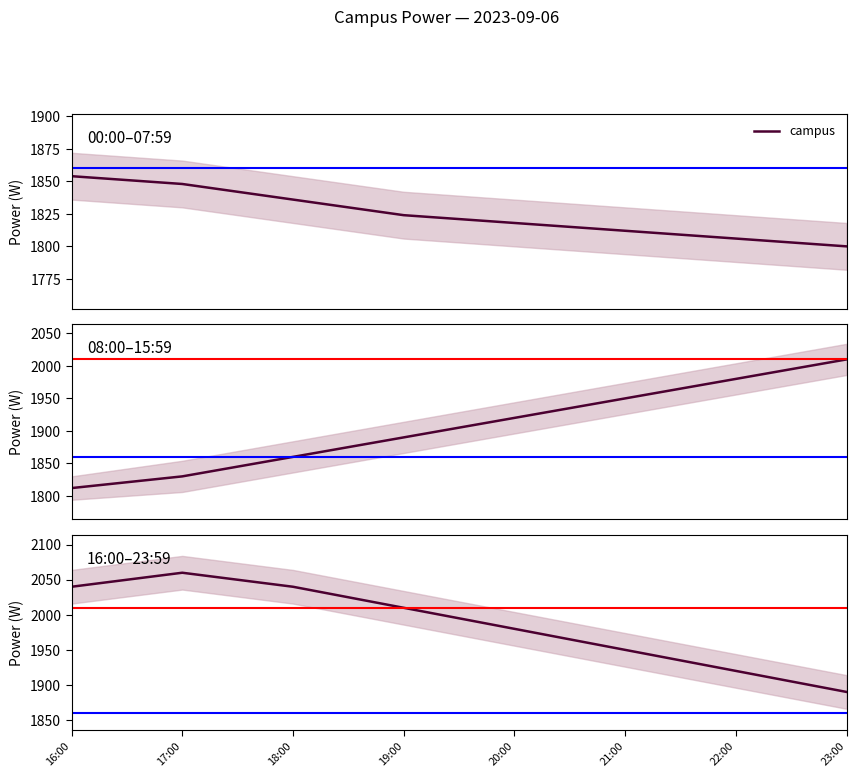

What is the change in value from 21:00 to 22:00?

-30